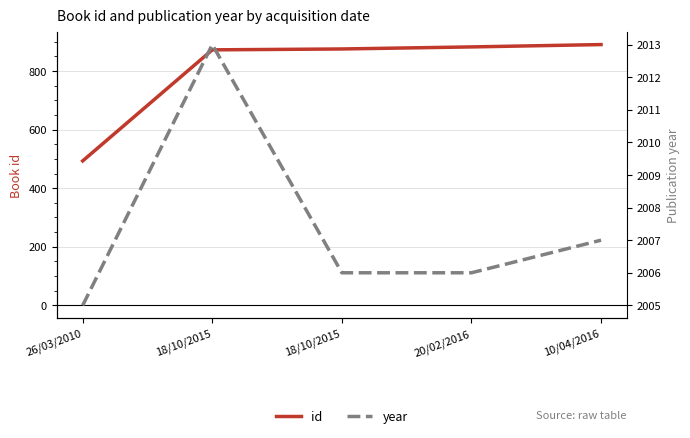

Reading left to right, transcribe all the data shown in this chart.

id: 26/03/2010=493	18/10/2015=872	18/10/2015=875	20/02/2016=882	10/04/2016=890
year: 26/03/2010=2005	18/10/2015=2013	18/10/2015=2006	20/02/2016=2006	10/04/2016=2007